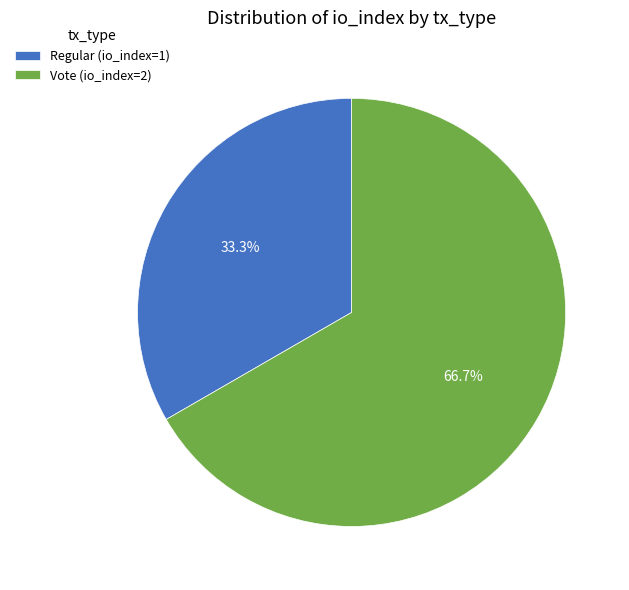

Count the number of slices in the pie.

2